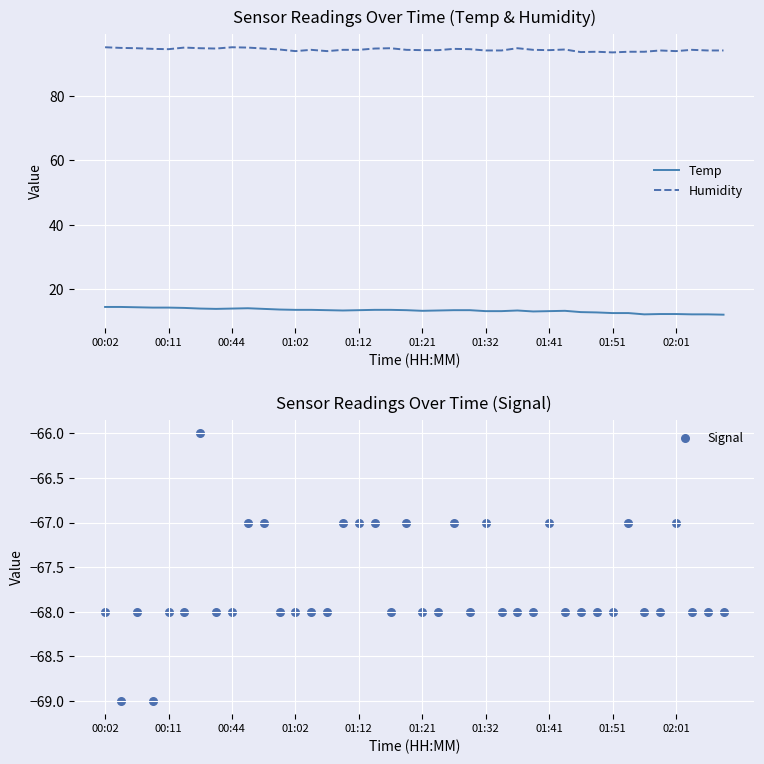

Which series reaches the minimum Y coordinate?

Signal